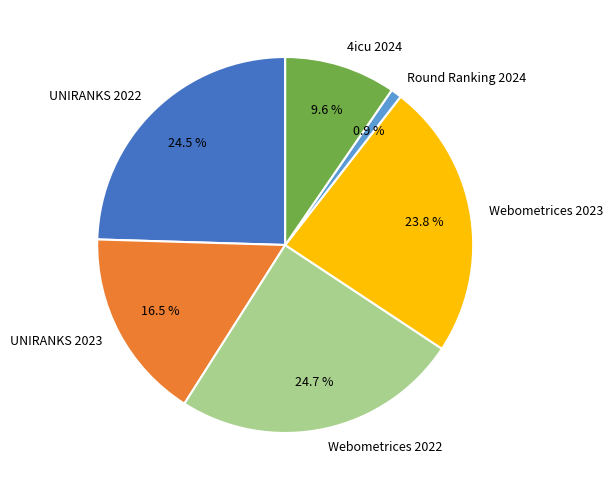

What is the smallest slice in the pie chart?

Round Ranking 2024